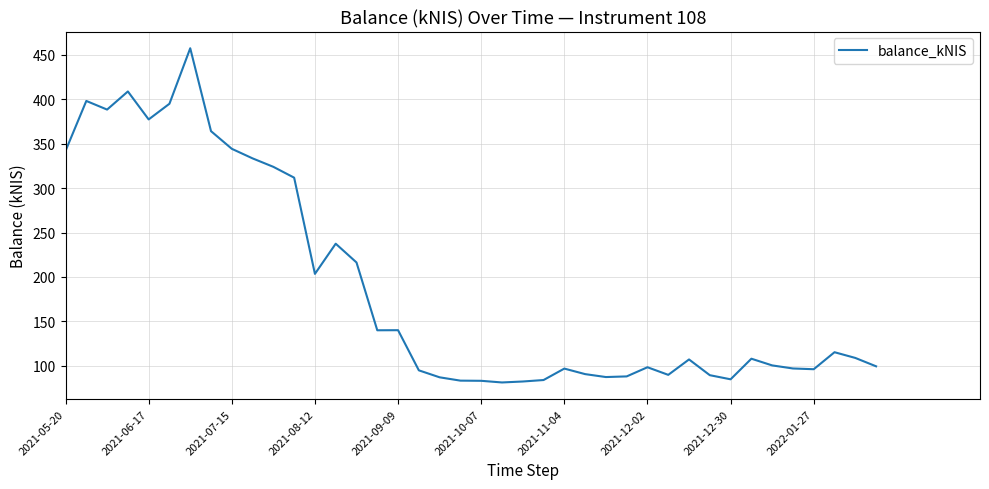

What is the difference between the maximum and minimum values?

376.5